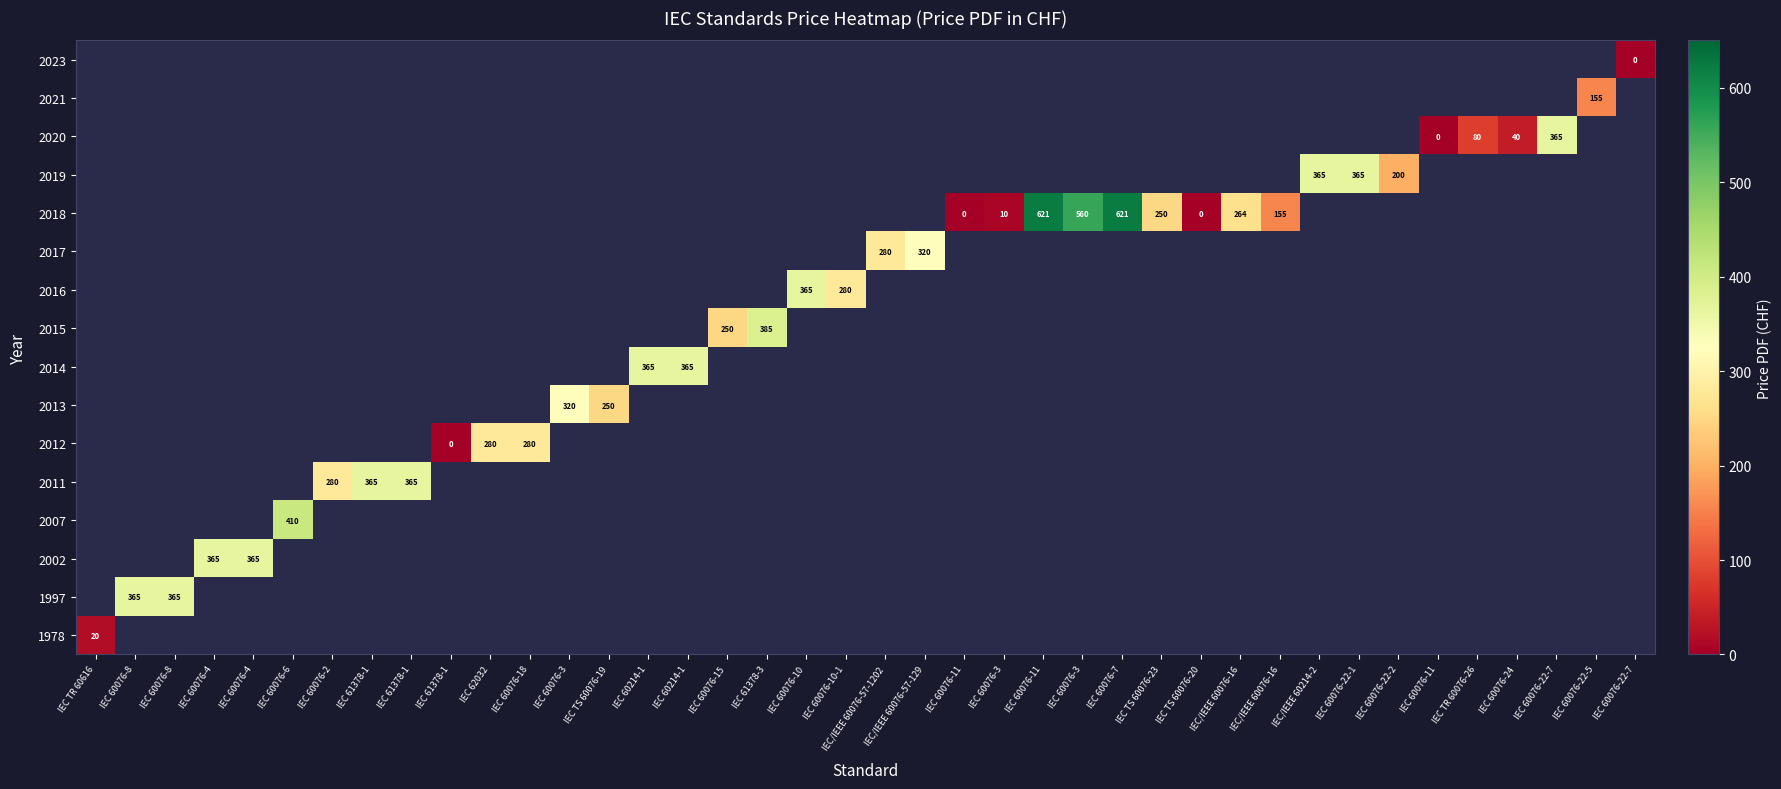

What is the greatest value displayed?

621.0